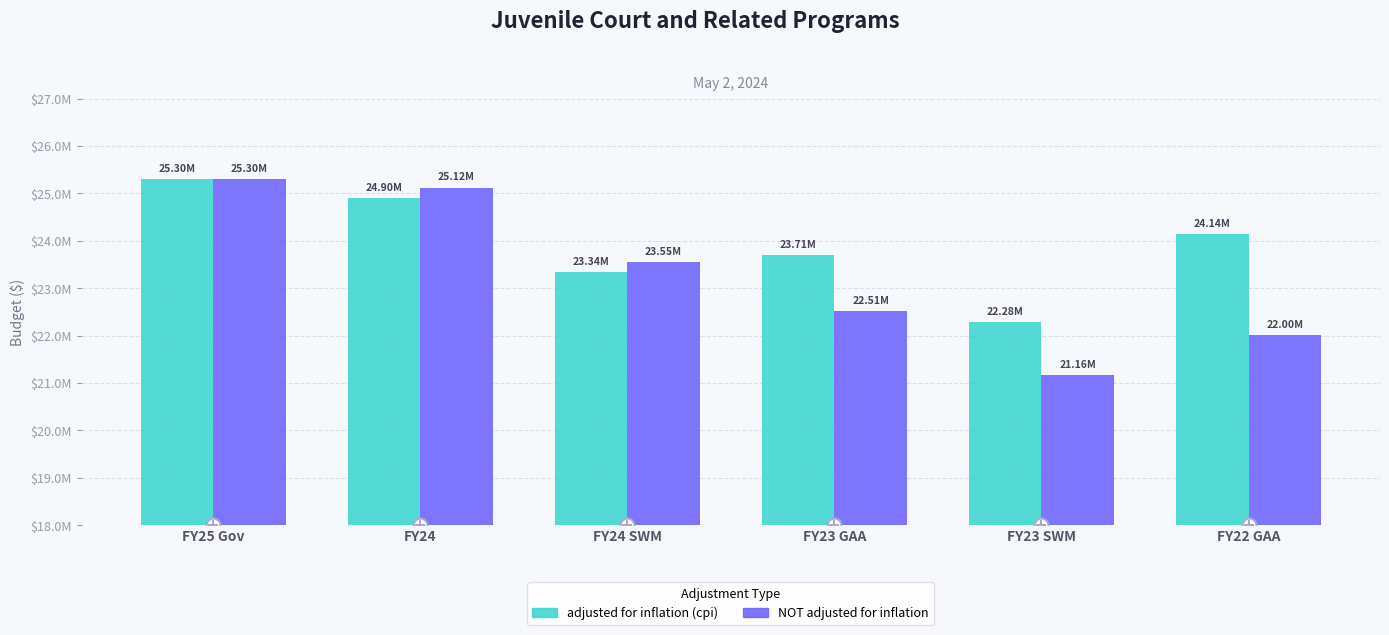

Reading right to left, transcribe all the data shown in this chart.

adjusted for inflation (cpi): 24139939	22282863	23705722	23340828	24903017	25296828
NOT adjusted for inflation: 22002217	21157501	22508501	23547168	25123168	25296828